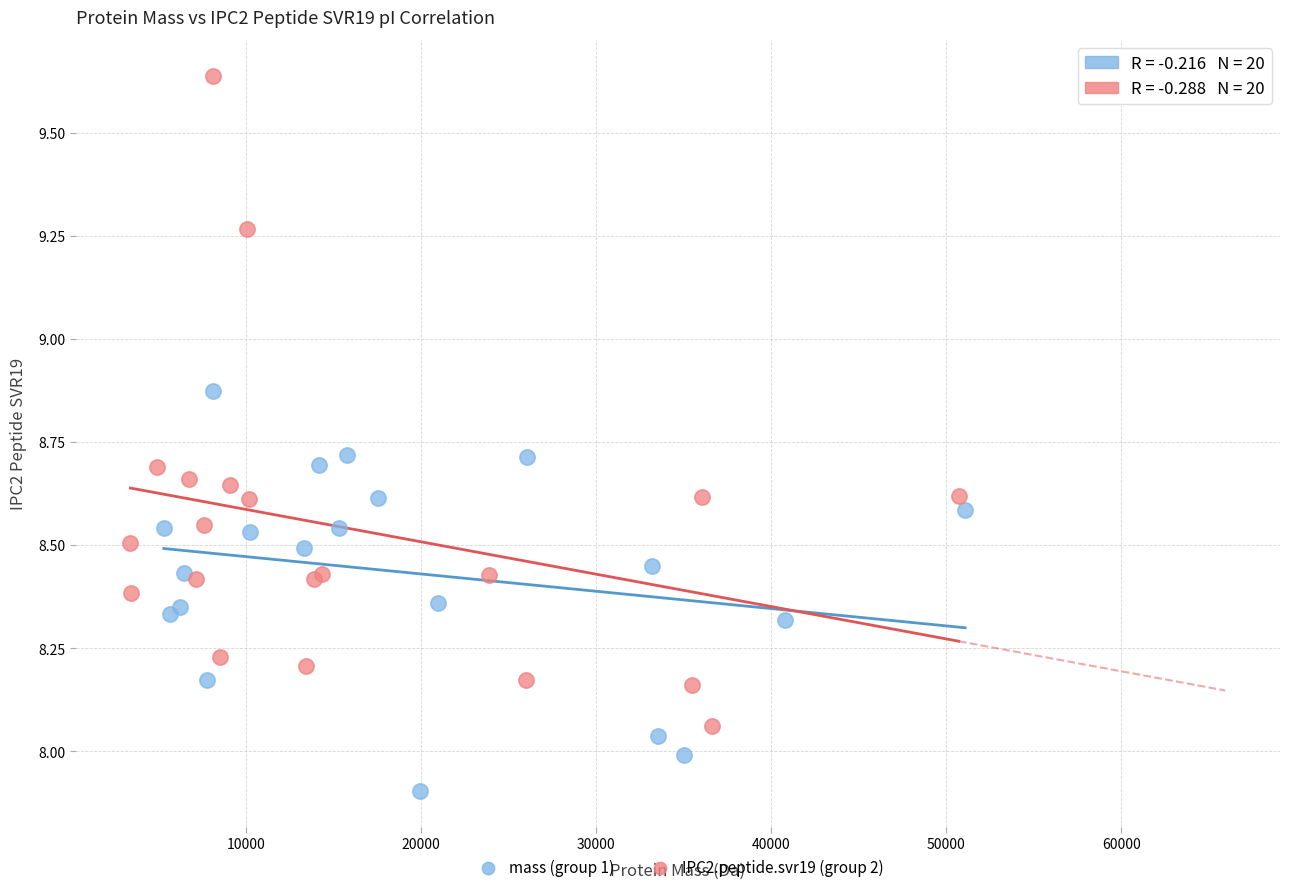

Which series reaches the maximum Y coordinate?

IPC2.peptide.svr19 (group 2)